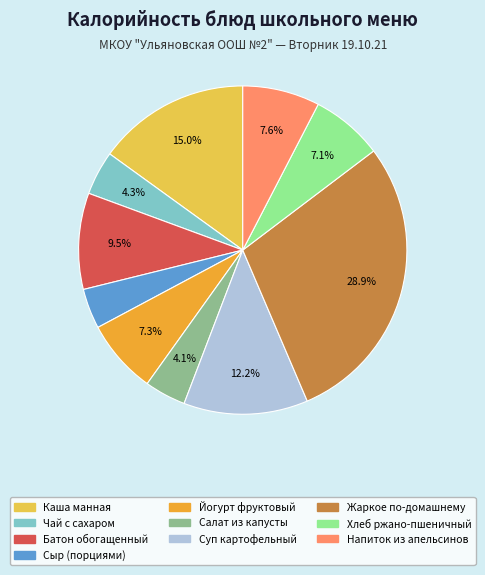

To the nearest percent, what is the average slice percentage?

10%